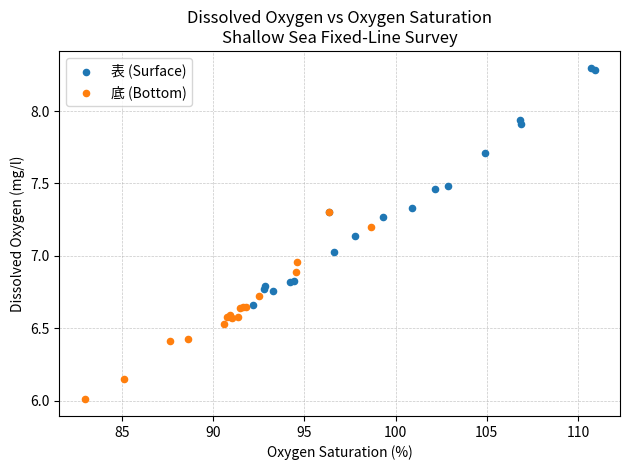

Which series contains the lowest Y value?

底 (Bottom)